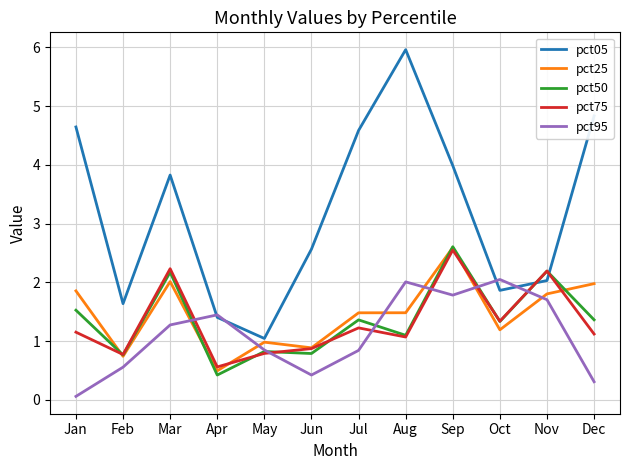

Reading left to right, extract all data points from this chart.

pct05: 4.6	1.6	3.8	1.4	1.0	2.6	4.6	6.0	4.0	1.9	2.0	4.8
pct25: 1.9	0.7	2.0	0.5	1.0	0.9	1.5	1.5	2.6	1.2	1.8	2.0
pct50: 1.5	0.8	2.2	0.4	0.8	0.8	1.4	1.1	2.6	1.3	2.2	1.4
pct75: 1.2	0.8	2.2	0.6	0.8	0.9	1.2	1.1	2.5	1.3	2.2	1.1
pct95: 0.1	0.6	1.3	1.4	0.8	0.4	0.8	2.0	1.8	2.0	1.7	0.3